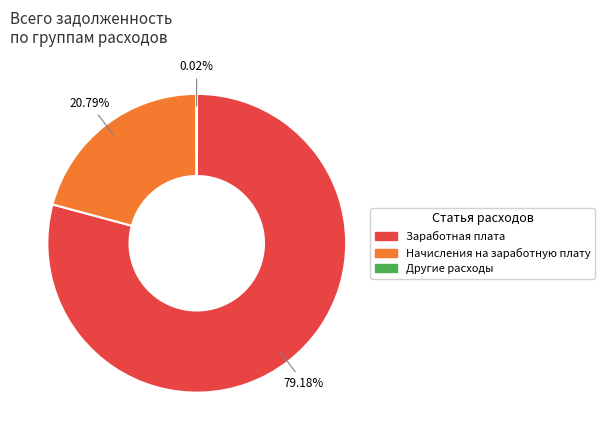

Which slice represents more than half of the pie?

Заработная плата